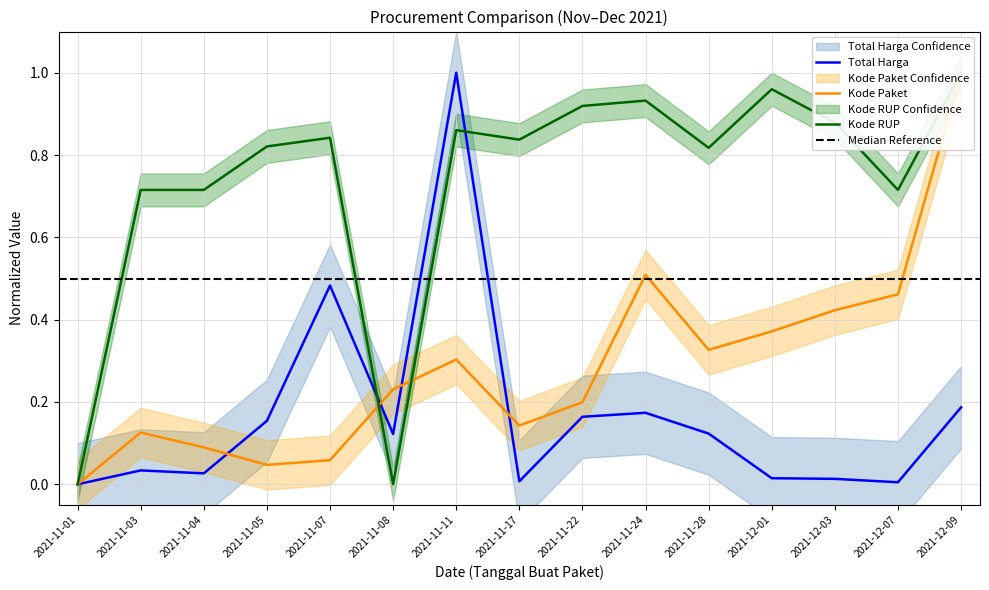

True or false: Kode RUP has a value of 0.7 at 2021-11-03.

True